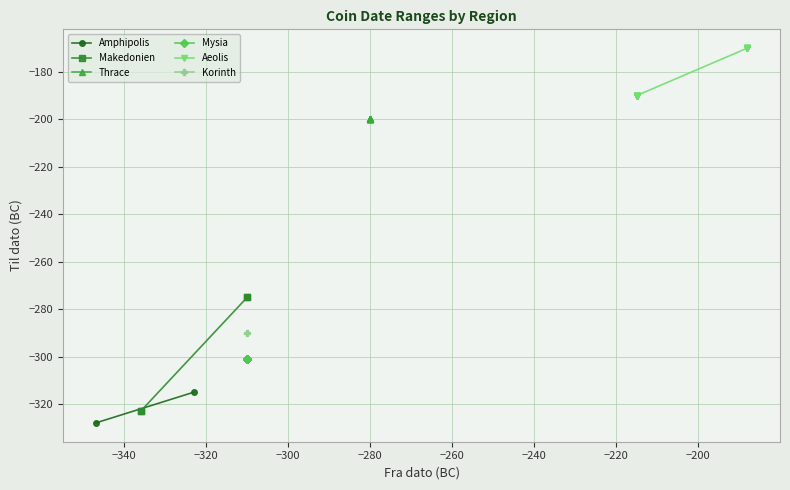

At which category is the sum across all series the highest?

Aeolis